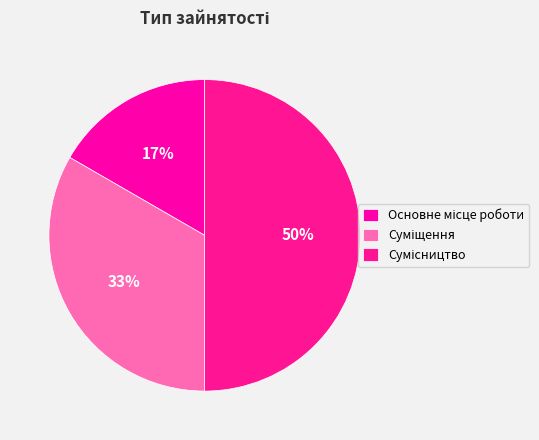

Count the number of slices in the pie.

3